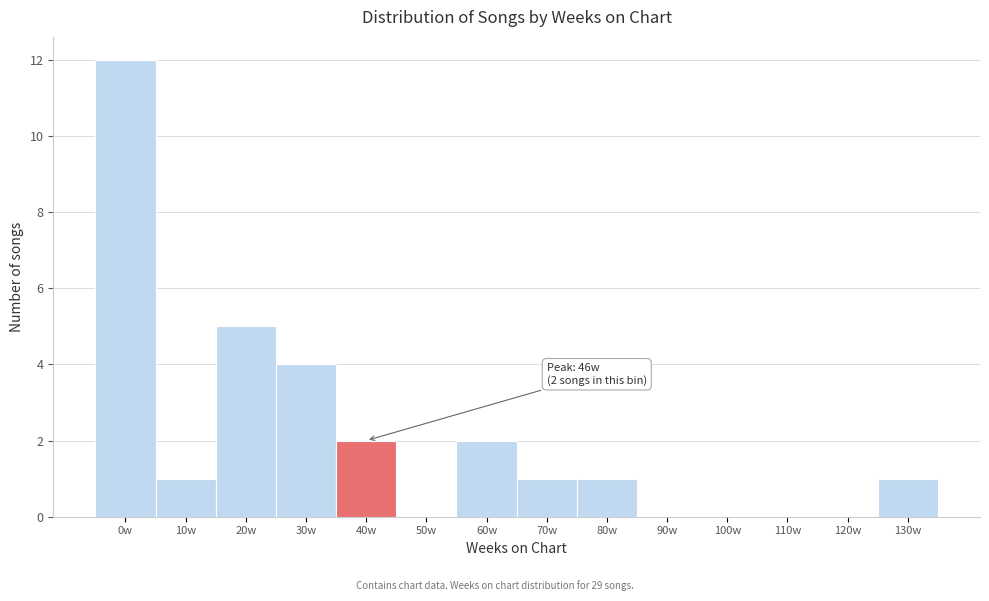

Reading left to right, transcribe all the data shown in this chart.

0w=12	10w=1	20w=5	30w=4	40w=2	50w=0	60w=2	70w=1	80w=1	90w=0	100w=0	110w=0	120w=0	130w=1